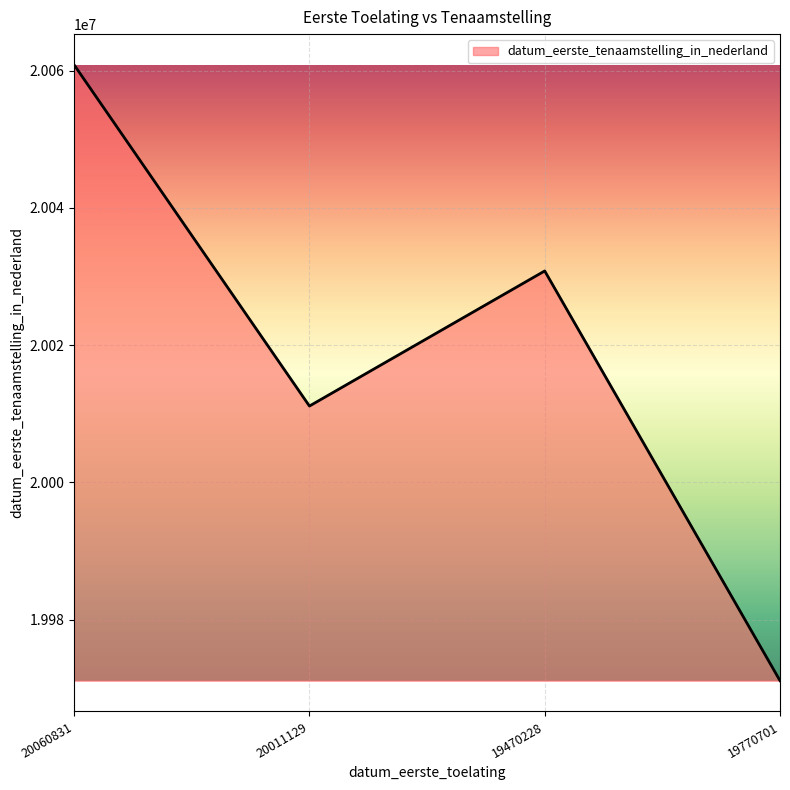

What is the average value?

20018472